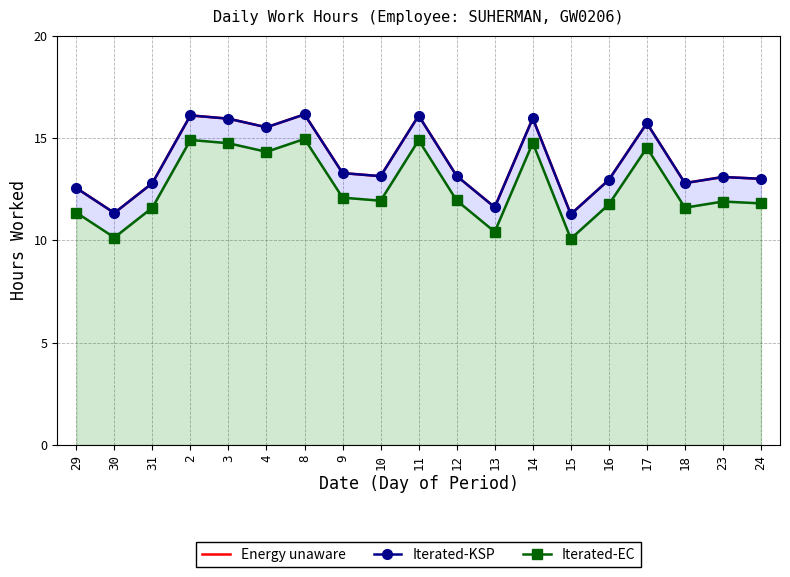

What is the total value across all series at 10?

38.2